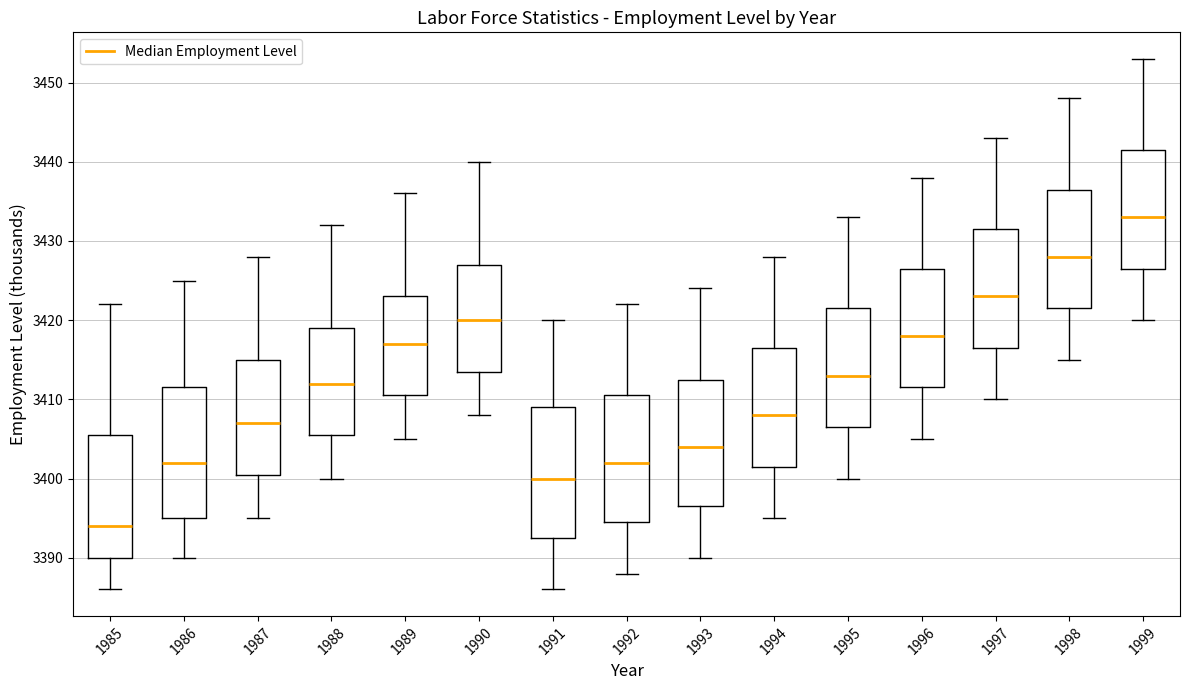

Reading left to right, transcribe this box plot: for each box, give where its median line is, the range the box spans, and where its two whiskers end, as read against the y-axis. The values are not printed on the chart, so give them approximately, as read against the axis.

1985: median 3394, box 3390 to 3406, whiskers 3386 to 3422
1986: median 3402, box 3395 to 3412, whiskers 3390 to 3425
1987: median 3407, box 3401 to 3415, whiskers 3395 to 3428
1988: median 3412, box 3406 to 3419, whiskers 3400 to 3432
1989: median 3417, box 3411 to 3423, whiskers 3405 to 3436
1990: median 3420, box 3414 to 3427, whiskers 3408 to 3440
1991: median 3400, box 3393 to 3409, whiskers 3386 to 3420
1992: median 3402, box 3395 to 3411, whiskers 3388 to 3422
1993: median 3404, box 3397 to 3413, whiskers 3390 to 3424
1994: median 3408, box 3402 to 3417, whiskers 3395 to 3428
1995: median 3413, box 3407 to 3422, whiskers 3400 to 3433
1996: median 3418, box 3412 to 3427, whiskers 3405 to 3438
1997: median 3423, box 3417 to 3432, whiskers 3410 to 3443
1998: median 3428, box 3422 to 3437, whiskers 3415 to 3448
1999: median 3433, box 3427 to 3442, whiskers 3420 to 3453